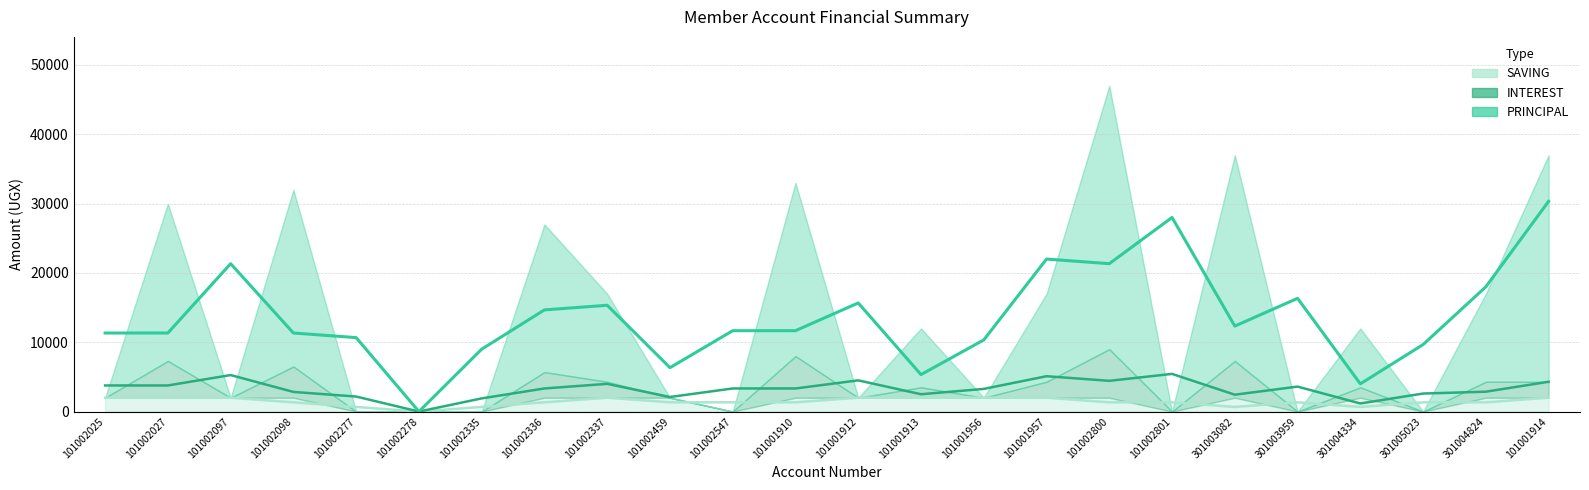

True or false: PRINCIPAL and INTEREST intersect in this chart.

False